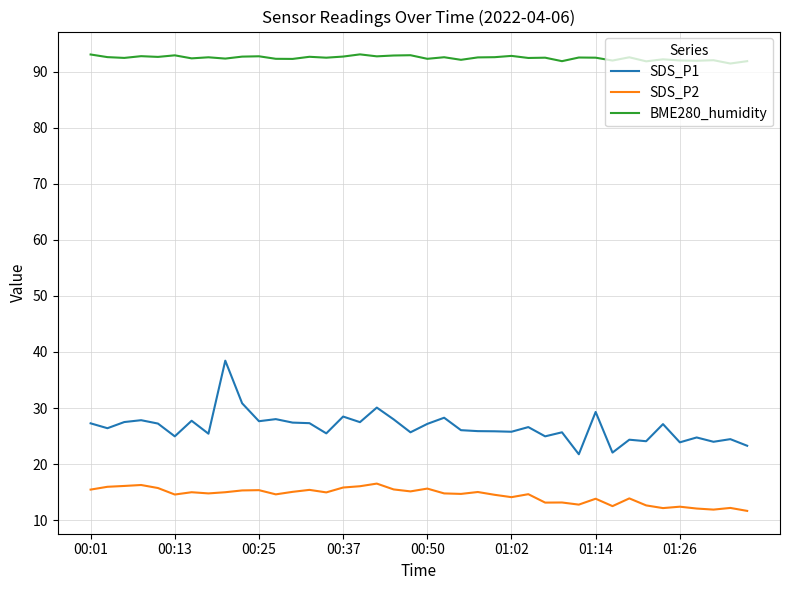

List the series in order of their overall mean, highest first.

BME280_humidity, SDS_P1, SDS_P2